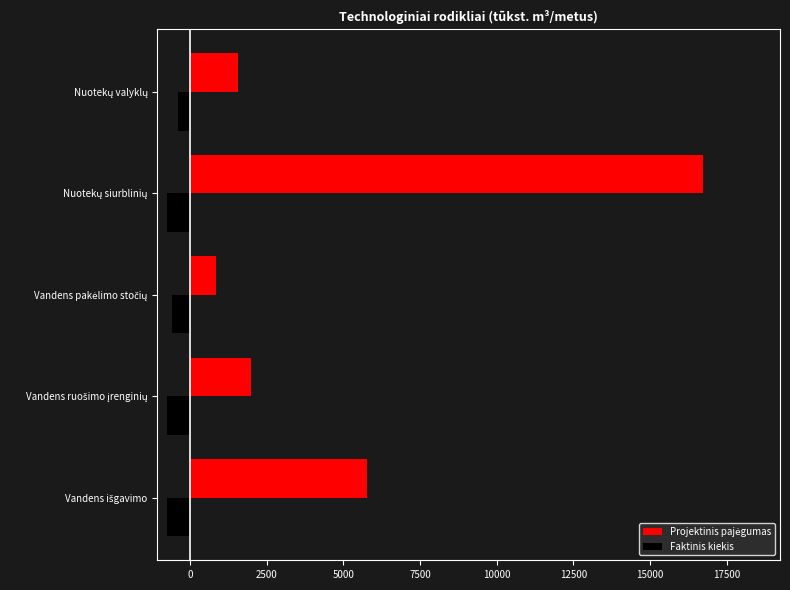

What is the average value of the Faktinis kiekis series?

-650.7